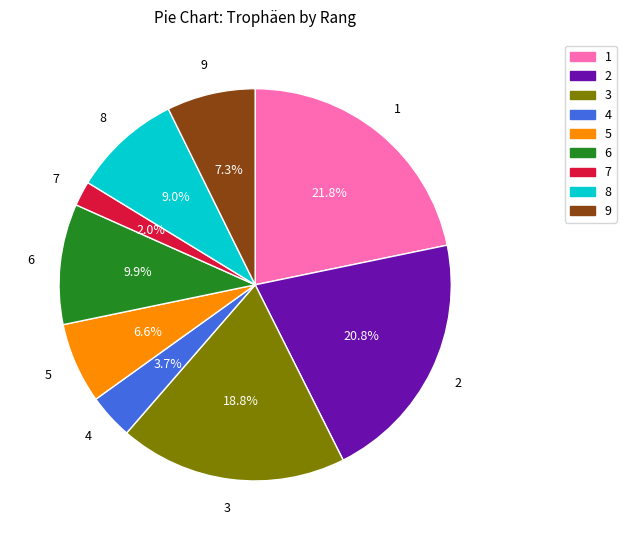

Is there a majority slice in this chart?

No